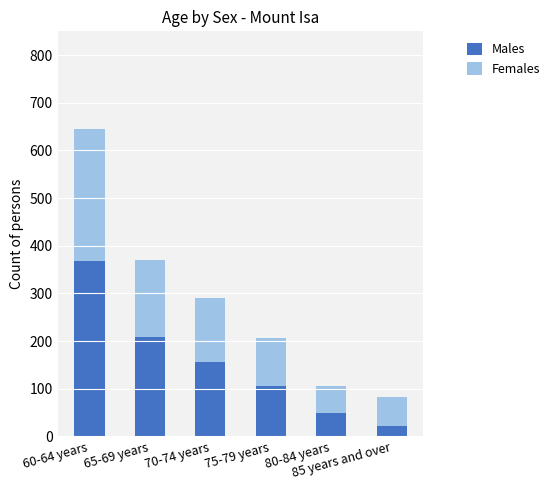

What is the maximum value for Males?

368